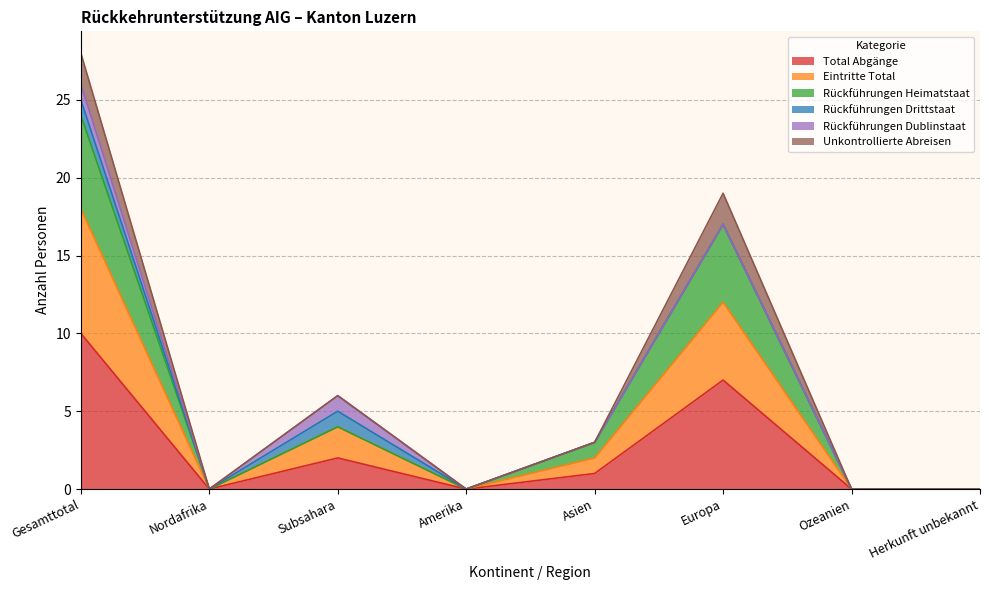

The value of Rückführungen Heimatstaat at Ozeanien is 14. True or false?

False